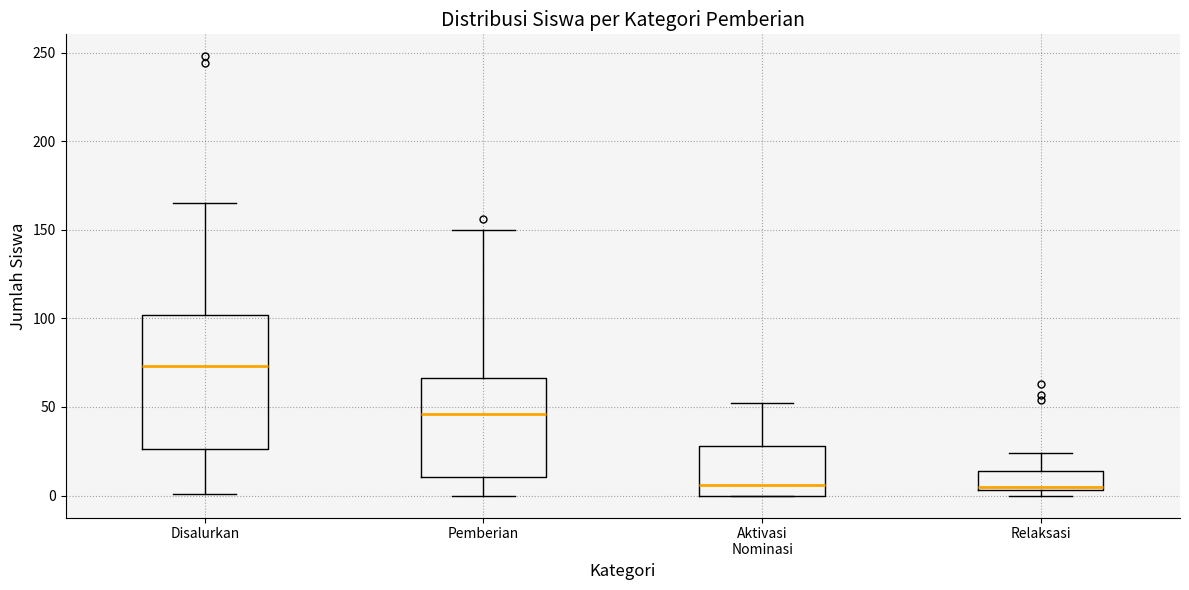

Reading left to right, transcribe this box plot: for each box, give where its median line is, the range the box spans, and where its two whiskers end, as read against the y-axis. The values are not printed on the chart, so give them approximately, as read against the axis.

Disalurkan: median 75, box 25 to 100, whiskers 0 to 165
Pemberian: median 45, box 10 to 65, whiskers 0 to 150
Aktivasi Nominasi: median 5, box 0 to 30, whiskers 0 to 50
Relaksasi: median 5 (just above the box's lower edge), box 5 to 15, whiskers 0 to 25